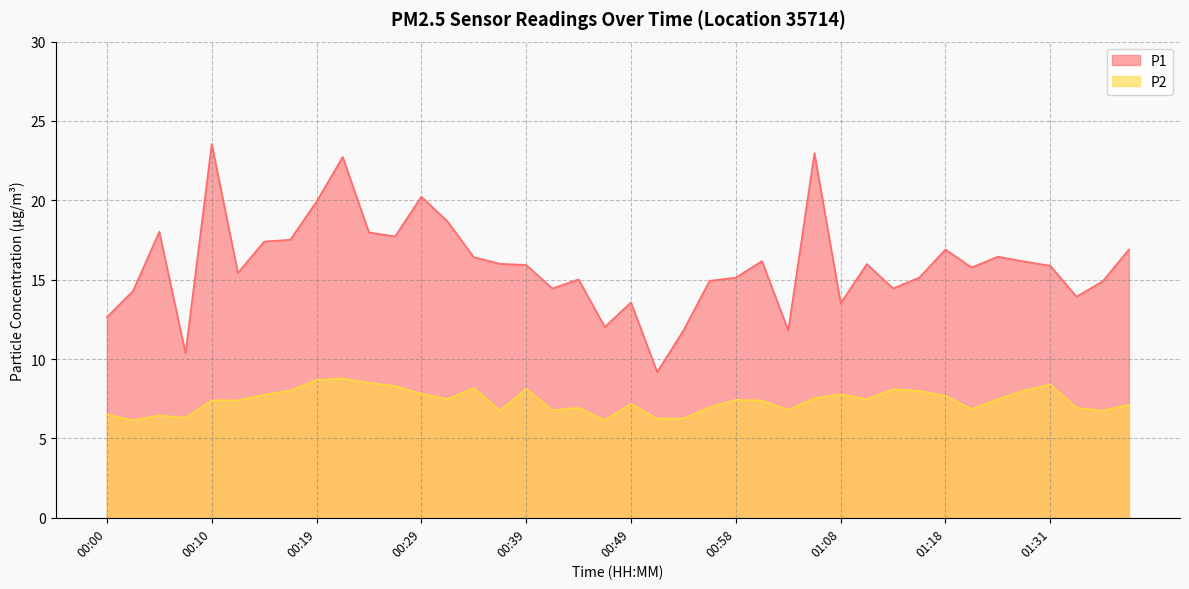

At which category does the chart reach its minimum across all series?

00:02